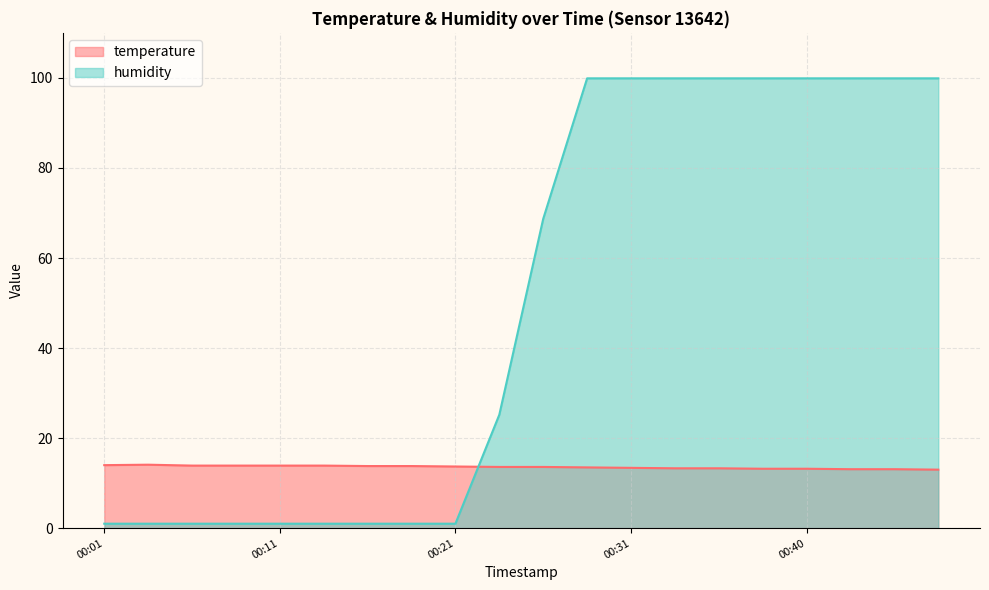

Between which two adjacent categories do humidity and temperature first intersect?

00:21 and 00:23